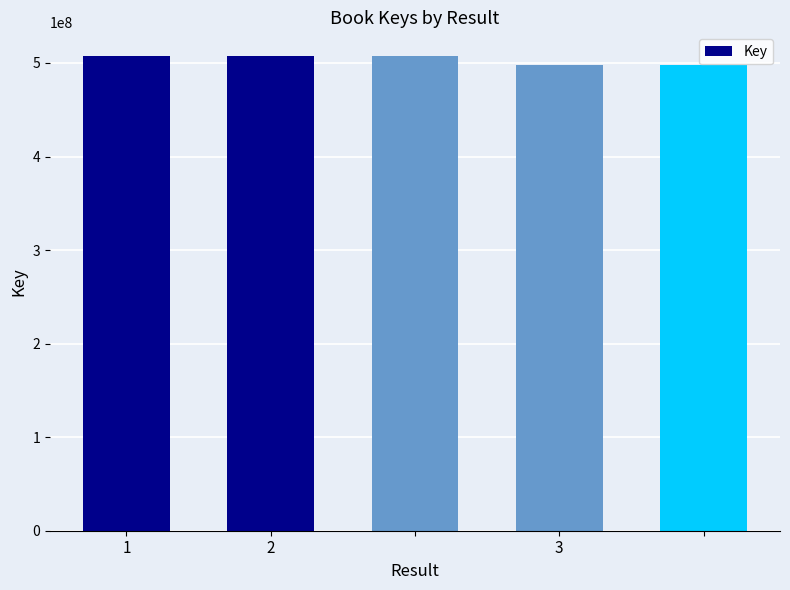

What is the value of the 5th bar from the left?

497693683